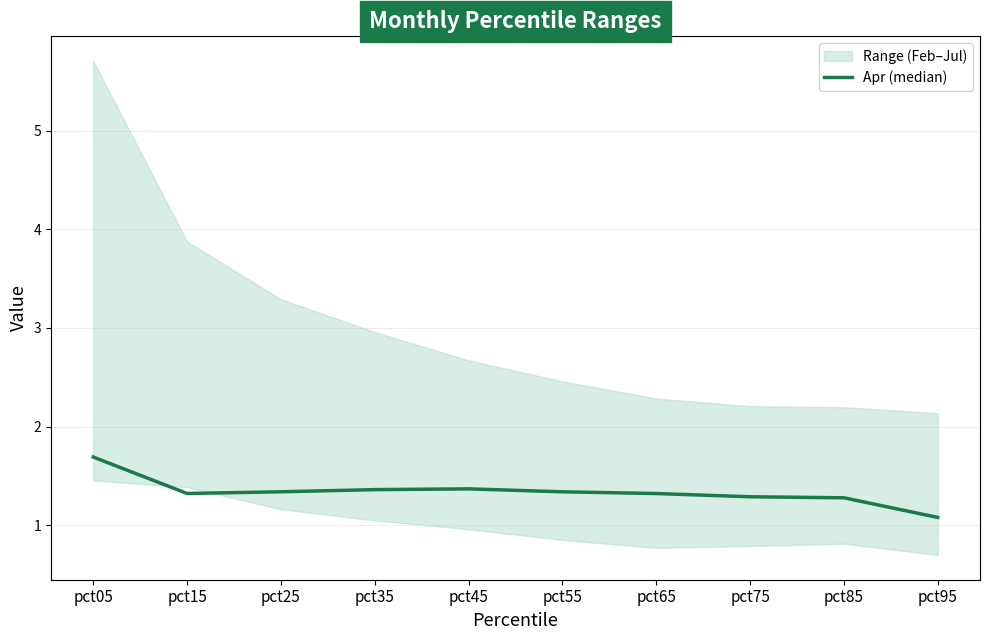

What is the sum of the values at pct85 and pct35?

2.6